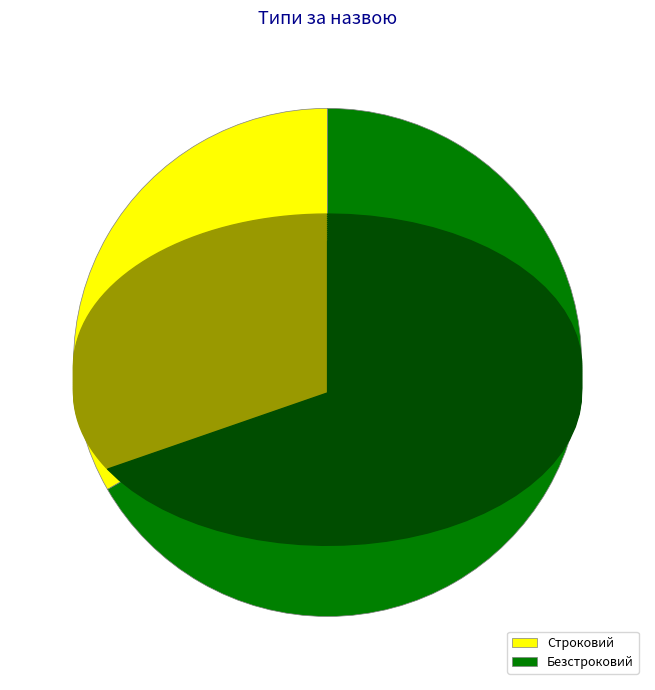

What percentage is the Безстроковий slice, to the nearest percent?

67%